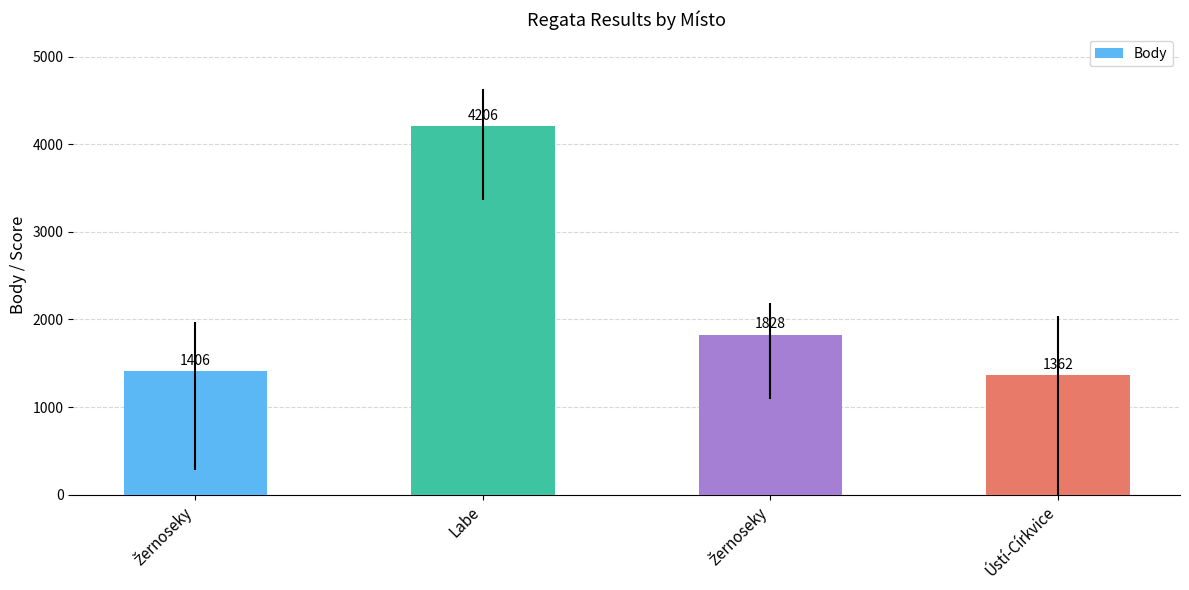

How many data points are less than 1828?

2